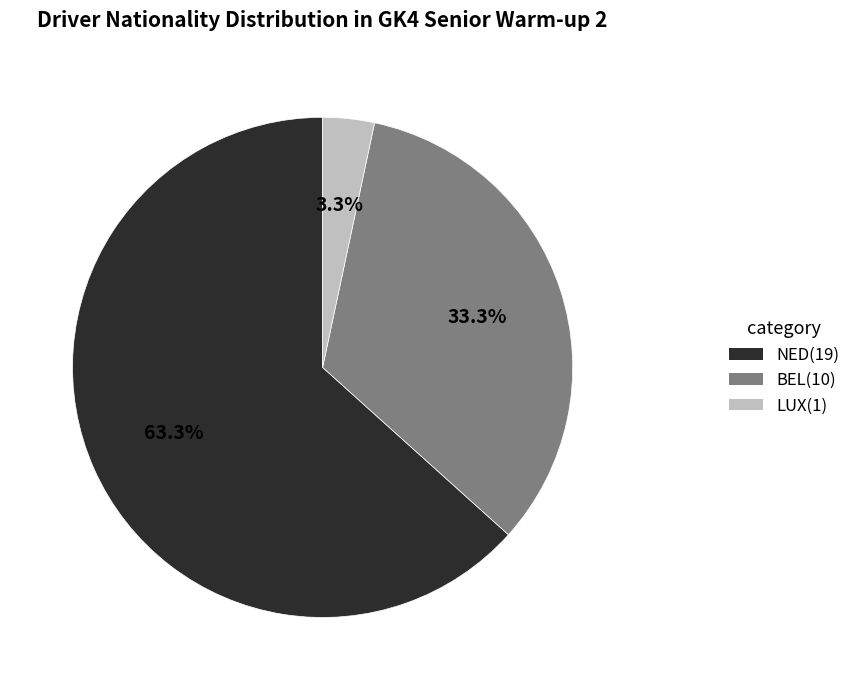

Between LUX(1) and NED(19), which is larger?

NED(19)